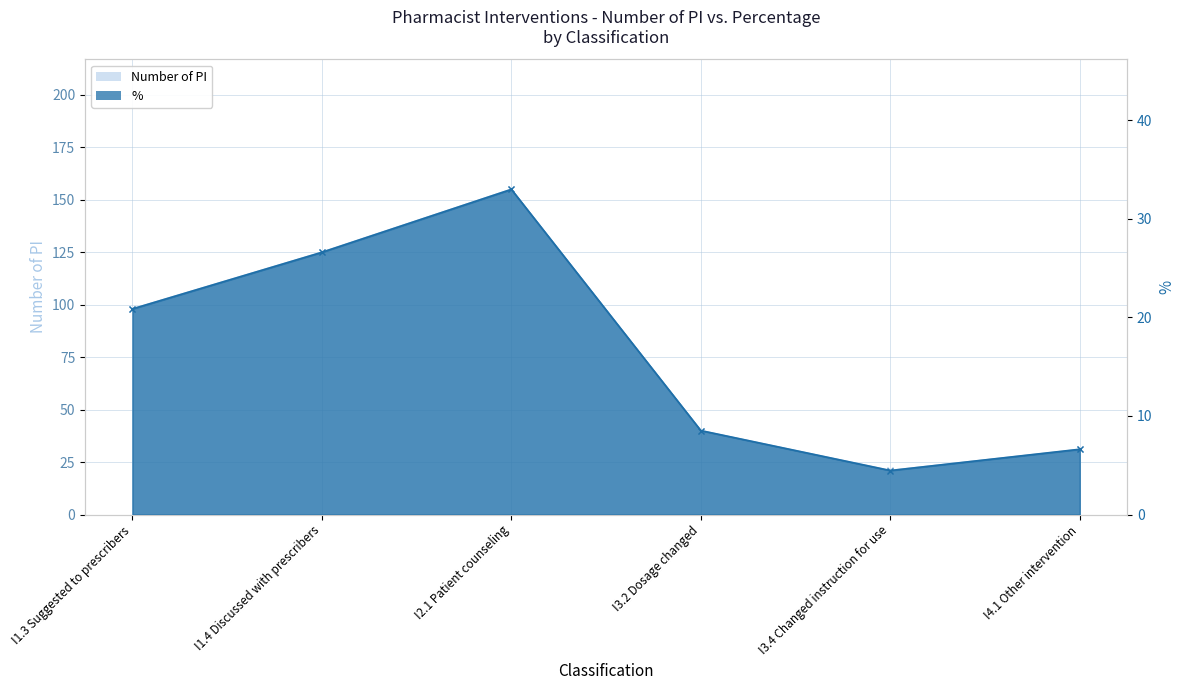

The Number of PI series shows 125.0 at I1.4 Discussed with prescribers. True or false?

True